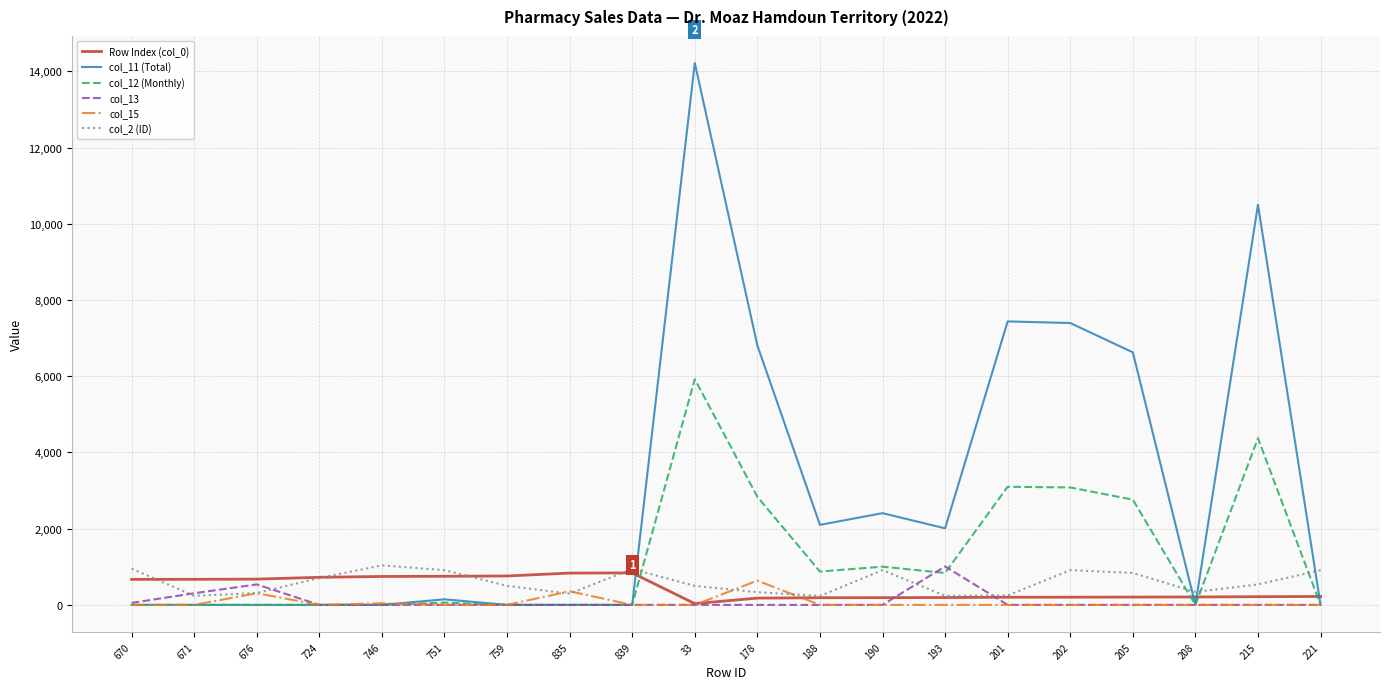

Which series has the largest range (max minus min)?

col_11 (Total)